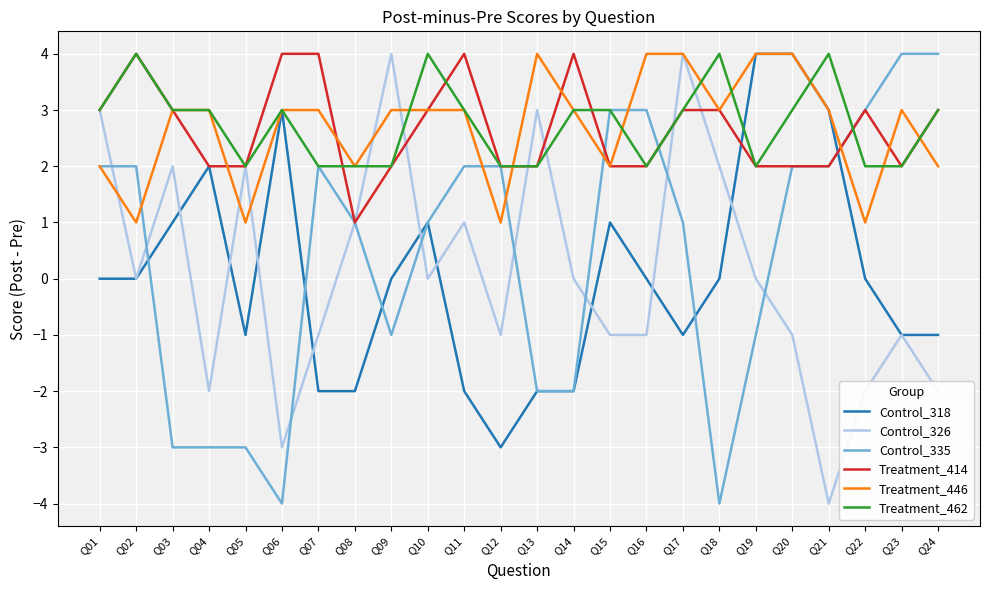

What is the sum of all Control_326 values?

3